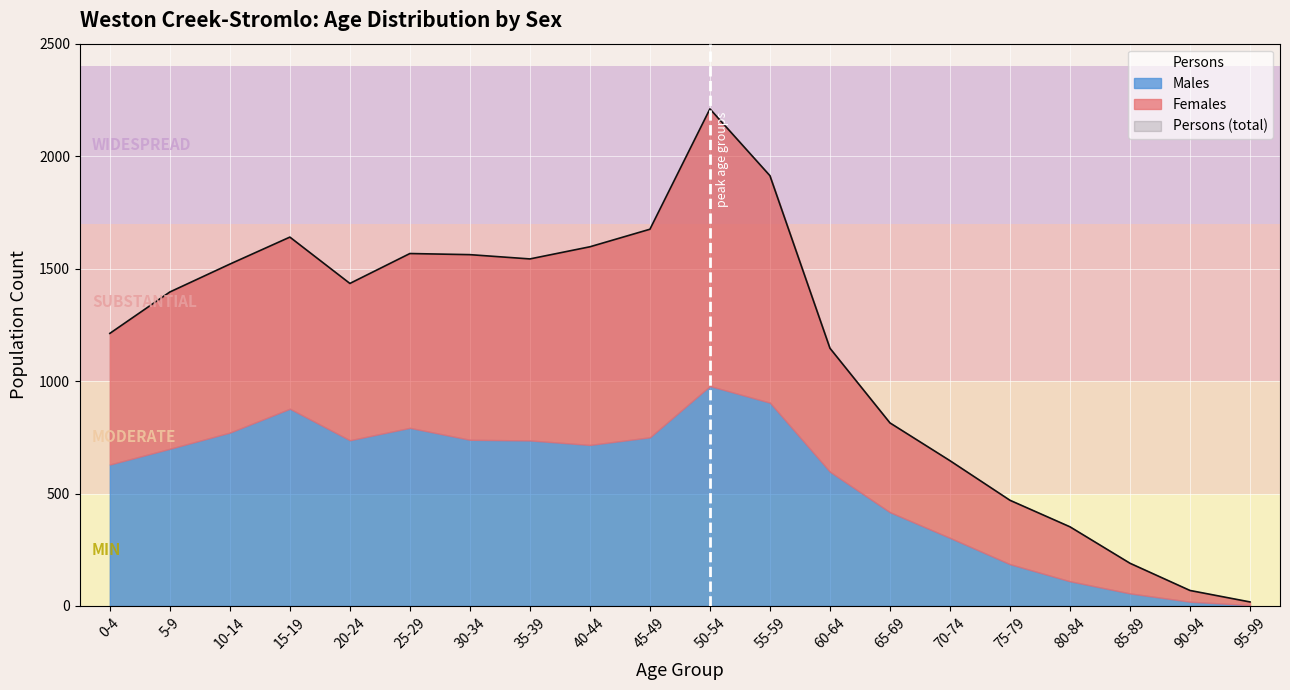

What are all the series names shown in the legend?

Males, Females, Persons